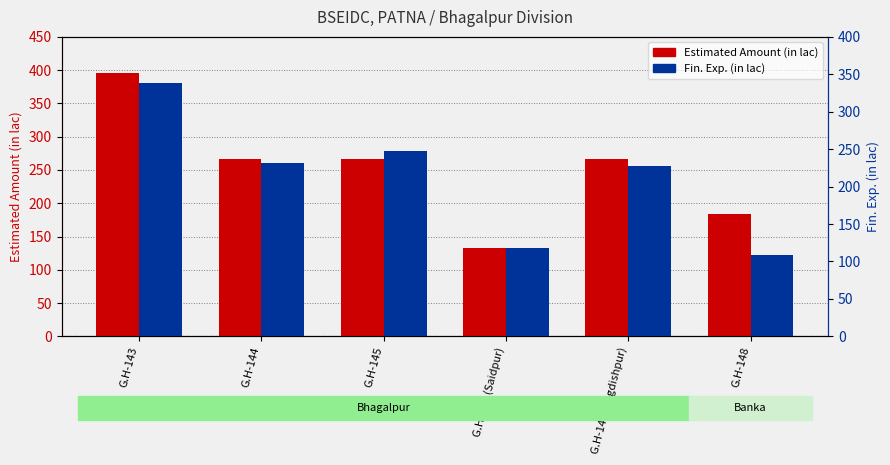

How many data points in Estimated Amount (in lac) are less than 265?

2